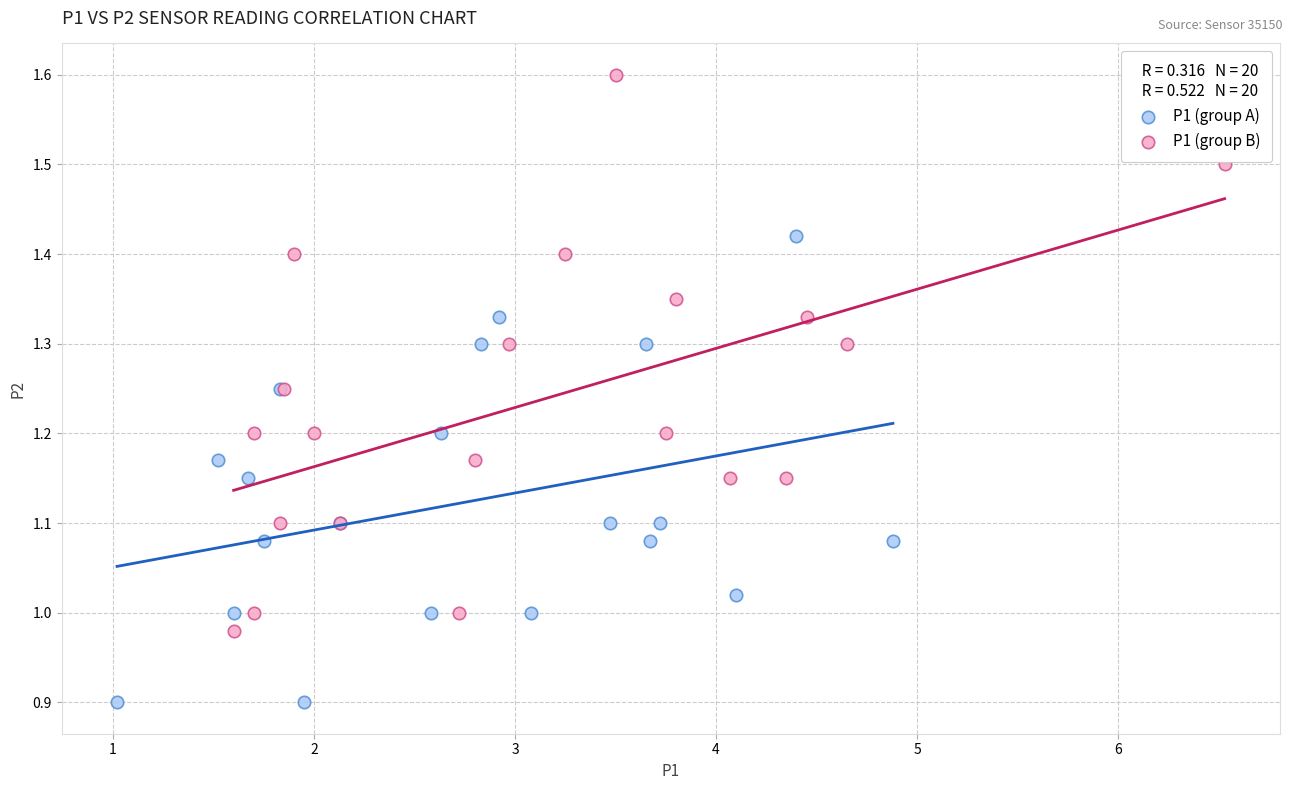

Which series has the widest spread of Y values?

P1 (group B)